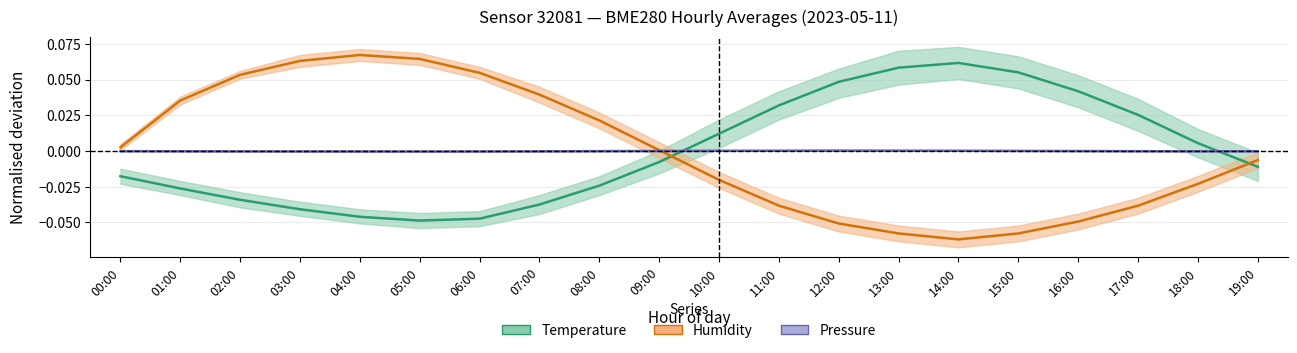

List the series in order of their overall mean, highest first.

Temperature, Humidity, Pressure